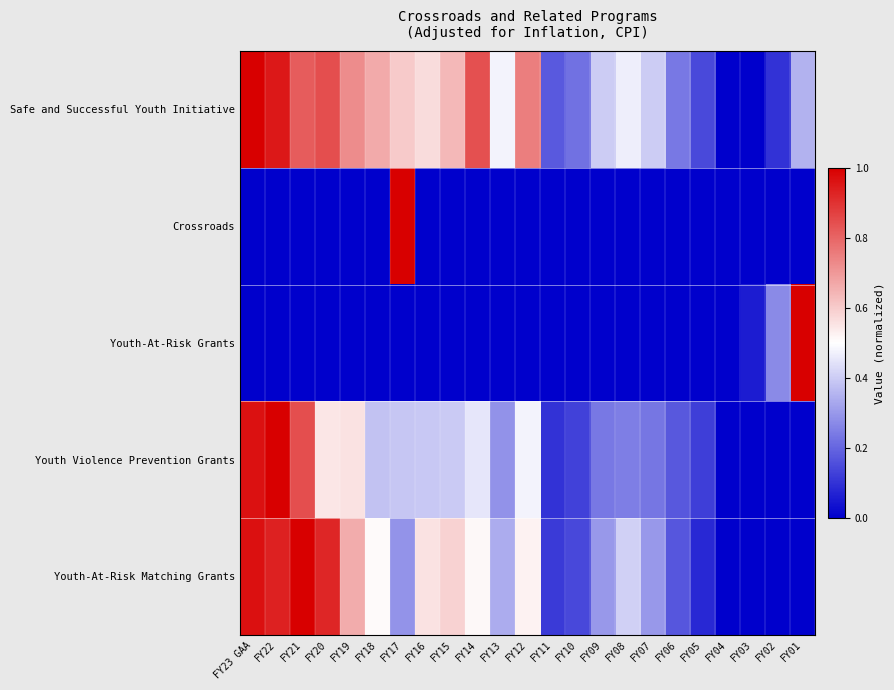

Between FY07 and FY05, which series saw the biggest shift?

Safe and Successful Youth Initiative